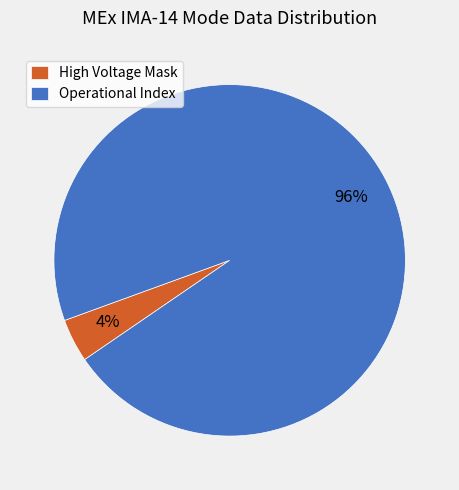

Do Operational Index and High Voltage Mask together represent more than half of the pie?

Yes